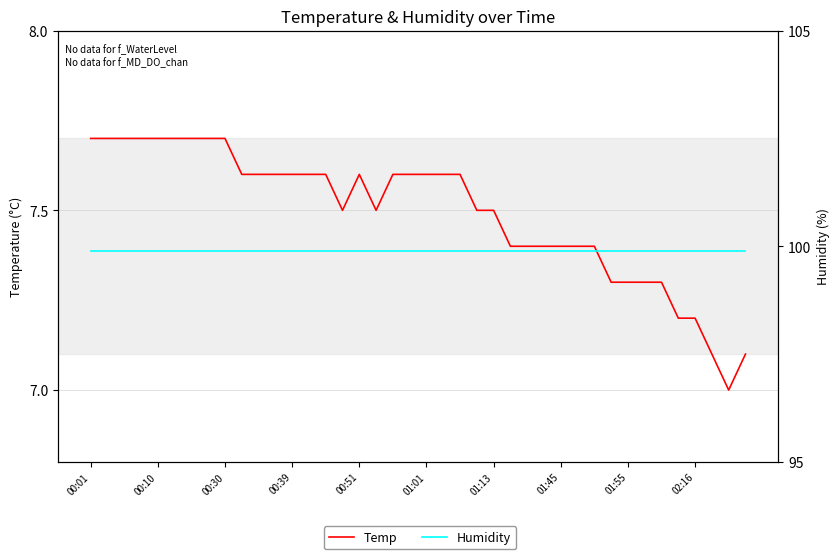

How many interior local peaks does the Temp series have?

1